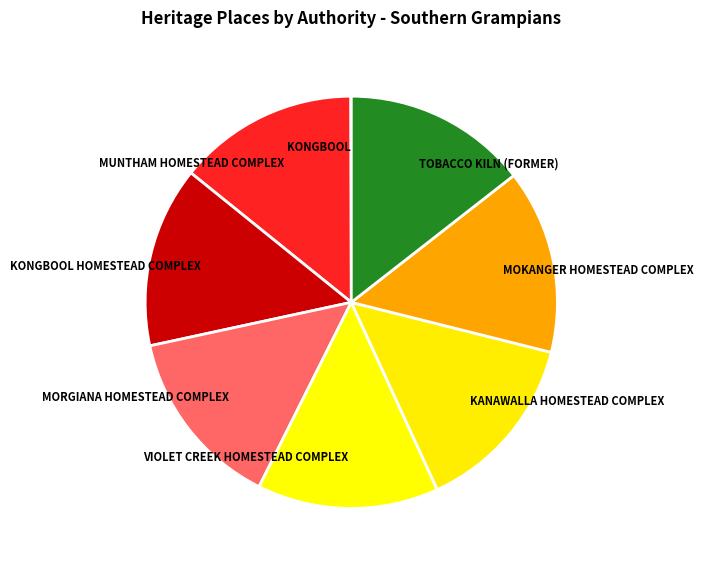

Is VIOLET CREEK HOMESTEAD COMPLEX the majority of the pie?

No